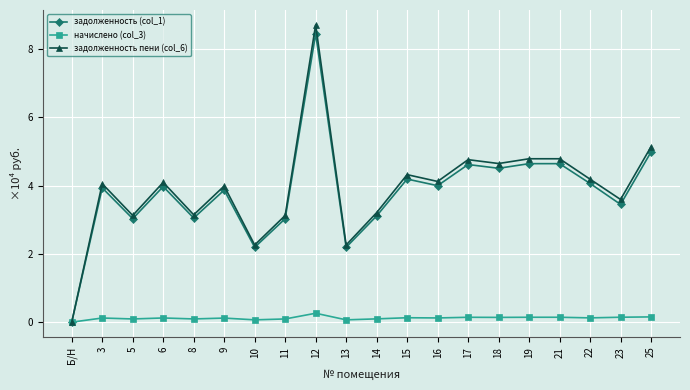

Rank the series by their maximum value, from highest to lowest.

задолженность пени (col_6), задолженность (col_1), начислено (col_3)